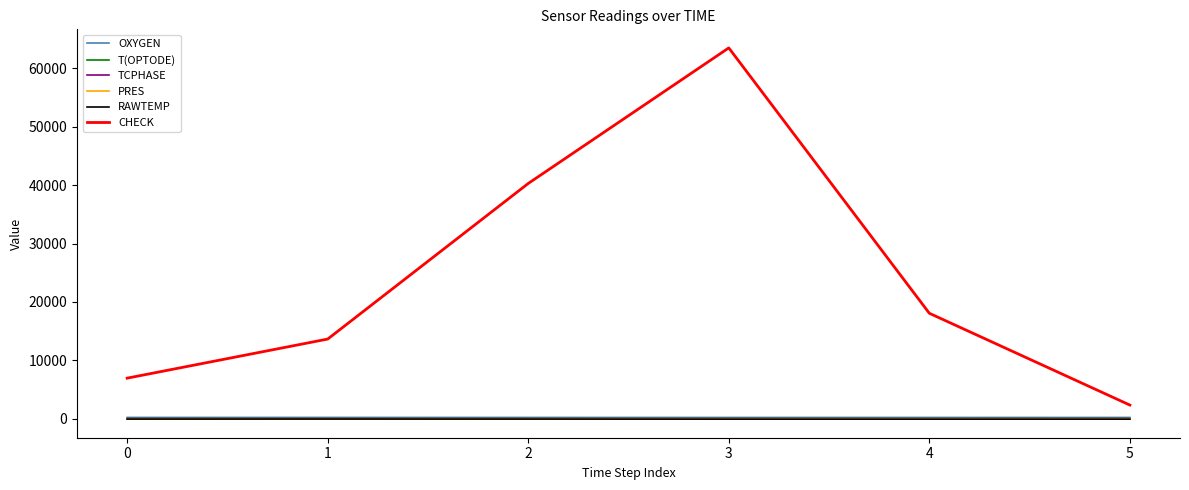

Is it true that RAWTEMP equals -65.9 at 4?

True